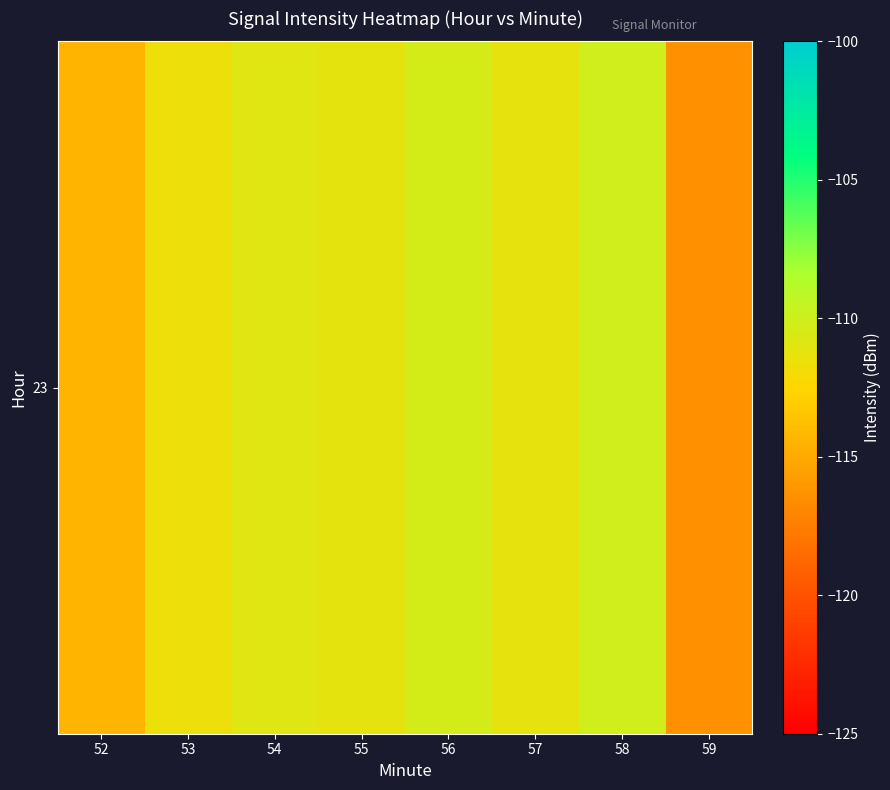

List the labels in order of value, smallest first.

59, 52, 53, 57, 55, 54, 56, 58